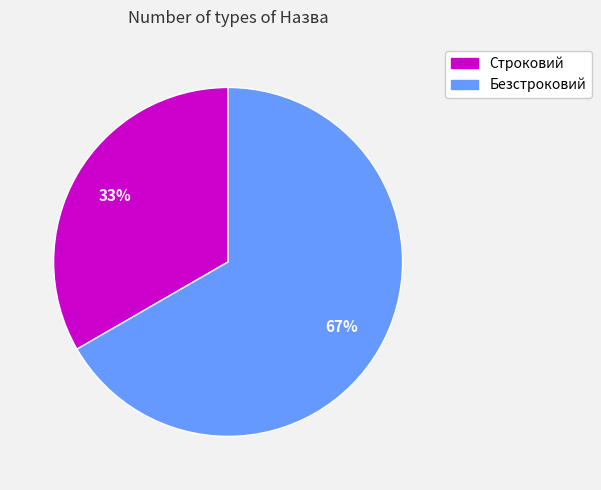

Combined, do Строковий and Безстроковий account for over 50%?

Yes